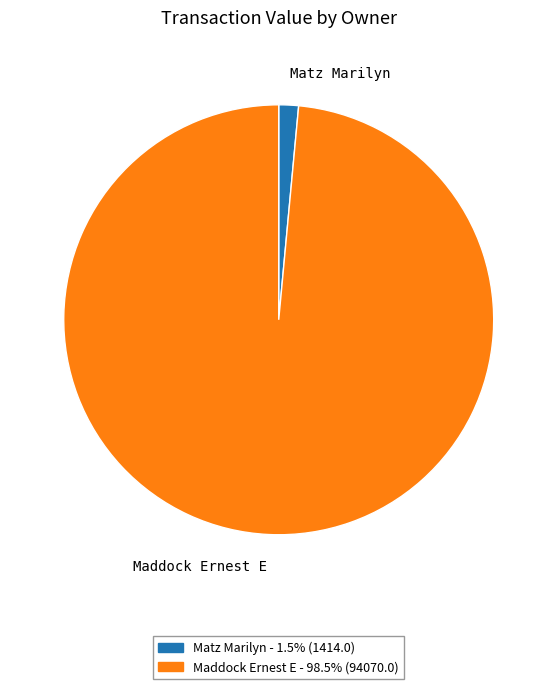

Which slice represents more than half of the pie?

Maddock Ernest E